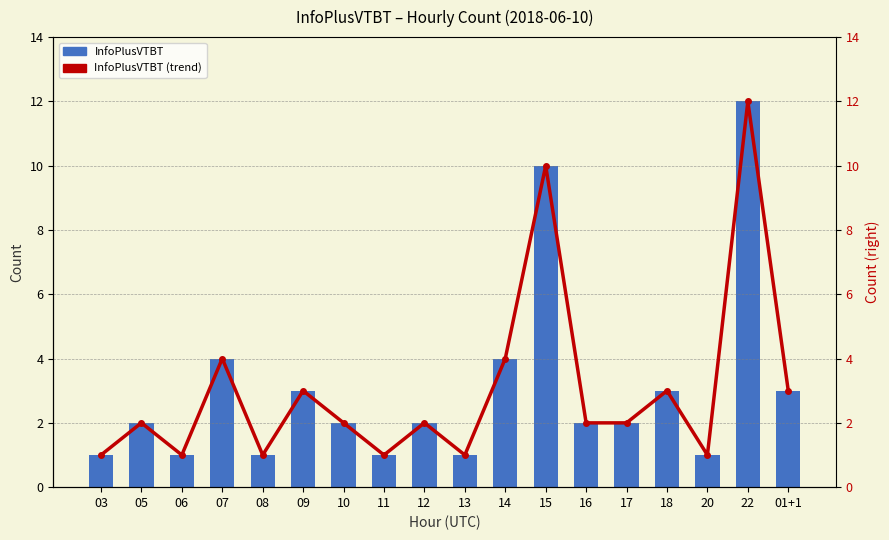

Which series changed the most between 13 and 15?

InfoPlusVTBT (trend)